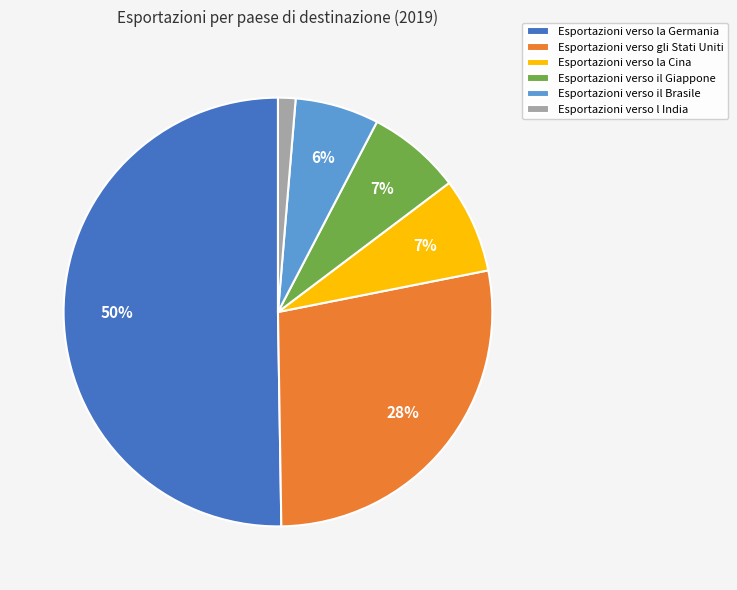

What percentage is the Esportazioni verso il Brasile slice, to the nearest percent?

6%